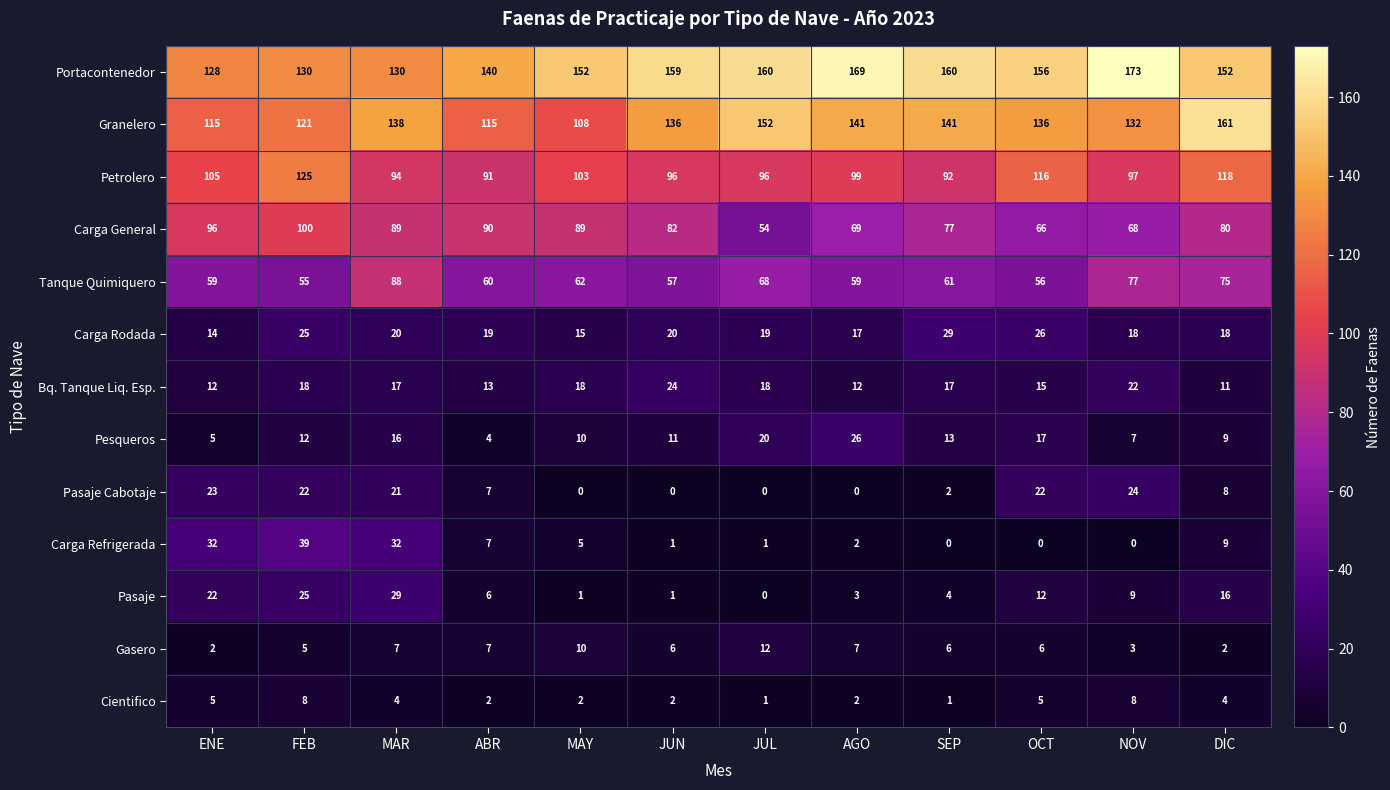

What is the difference between the maximum and minimum values in the Pasaje series?

29